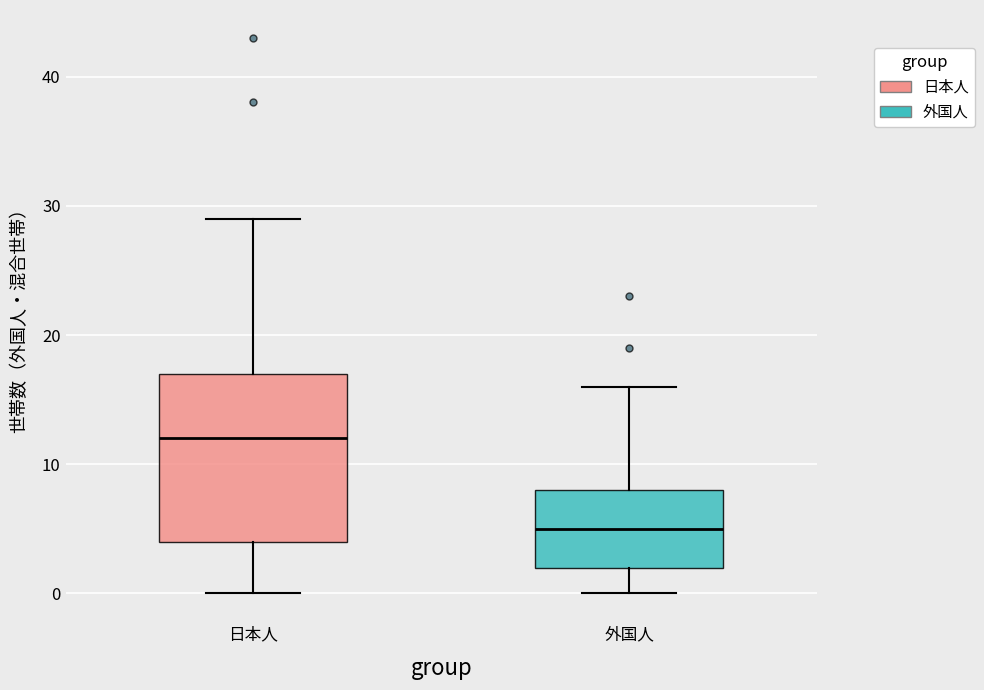

Which box is the tallest, from its lower edge to its upper edge?

日本人